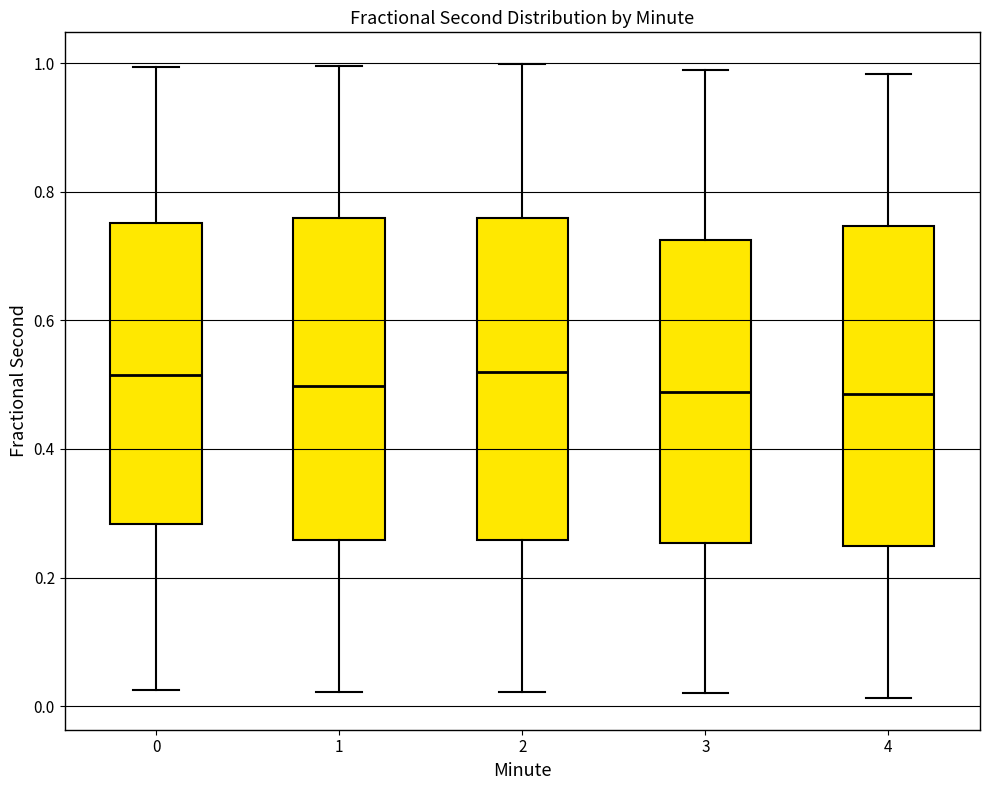

Reading left to right, transcribe this box plot: for each box, give where its median line is, the range the box spans, and where its two whiskers end, as read against the y-axis. The values are not printed on the chart, so give them approximately, as read against the axis.

0: median 0.52, box 0.28 to 0.76, whiskers 0.02 to 1.00
1: median 0.50, box 0.26 to 0.76, whiskers 0.02 to 1.00
2: median 0.52, box 0.26 to 0.76, whiskers 0.02 to 1.00
3: median 0.48, box 0.26 to 0.72, whiskers 0.02 to 0.98
4: median 0.48, box 0.24 to 0.74, whiskers 0.02 to 0.98